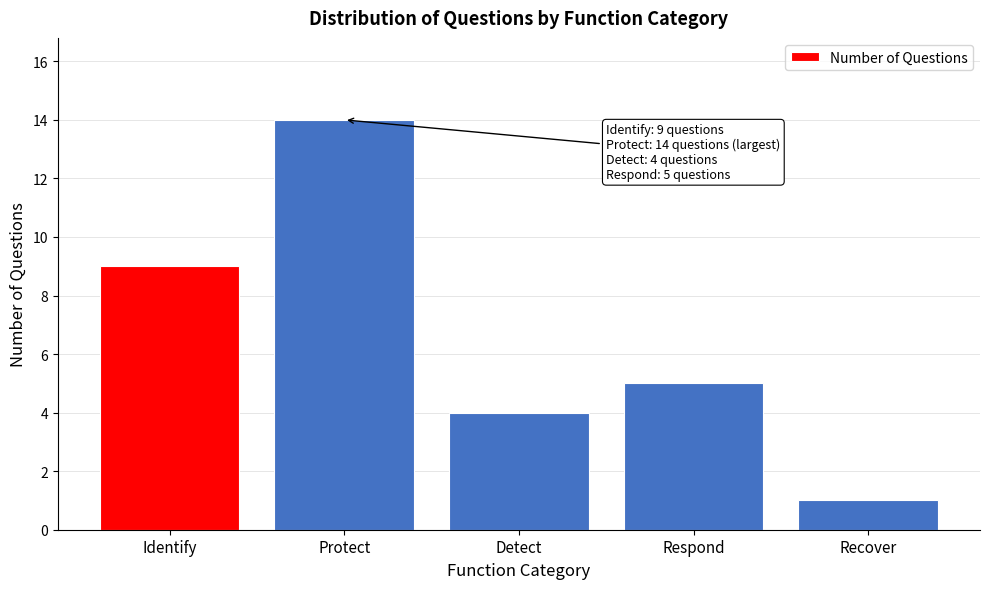

Reading left to right, what are all the values shown in this chart?

Identify=9	Protect=14	Detect=4	Respond=5	Recover=1